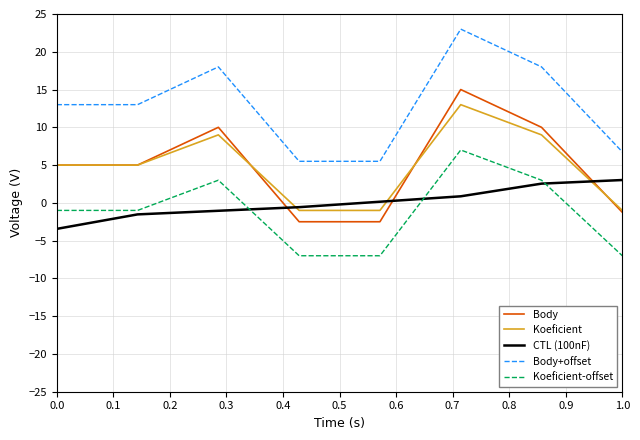

List the series in order of their peak value, highest first.

Body+offset, Body, Koeficient, Koeficient-offset, CTL (100nF)